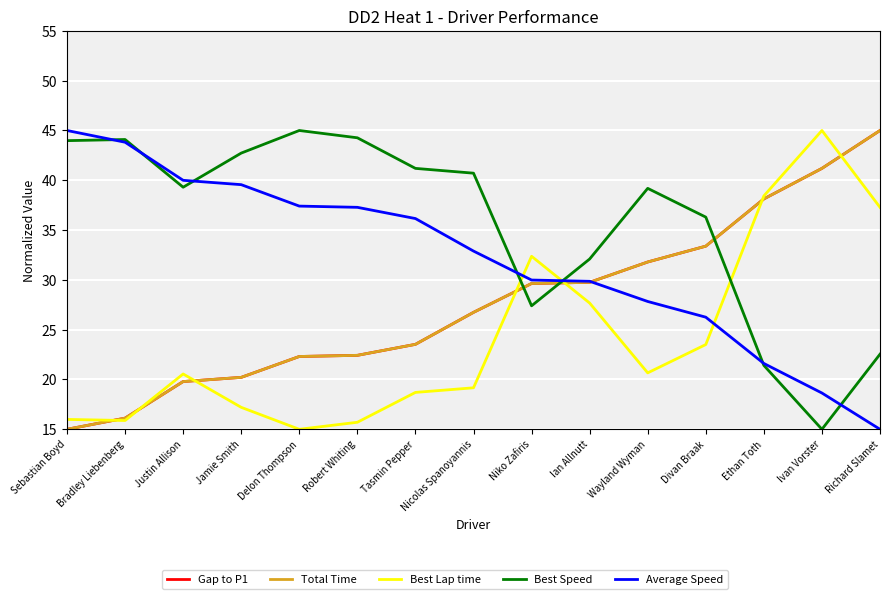

What is the difference between the second highest and second lowest values in the Gap to P1 series?

25.1